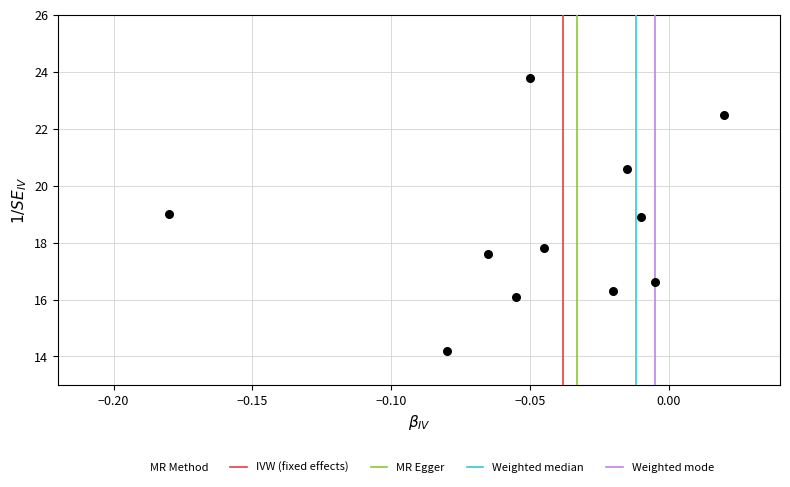

What is the range of Y values (max minus min)?

9.6